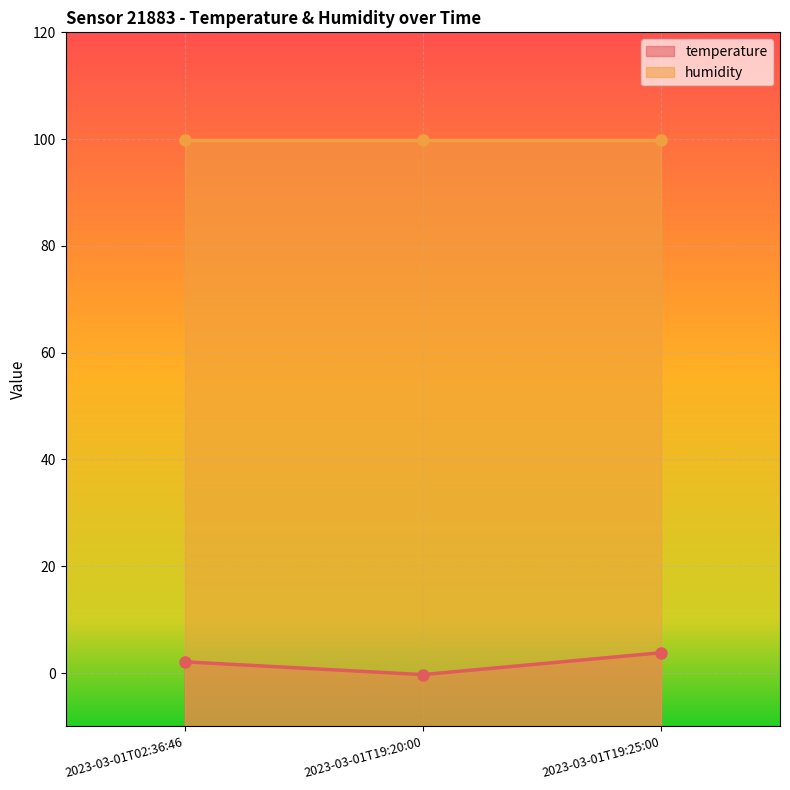

List the labels in order of value, smallest first.

2023-03-01T19:20:00, 2023-03-01T02:36:46, 2023-03-01T19:25:00